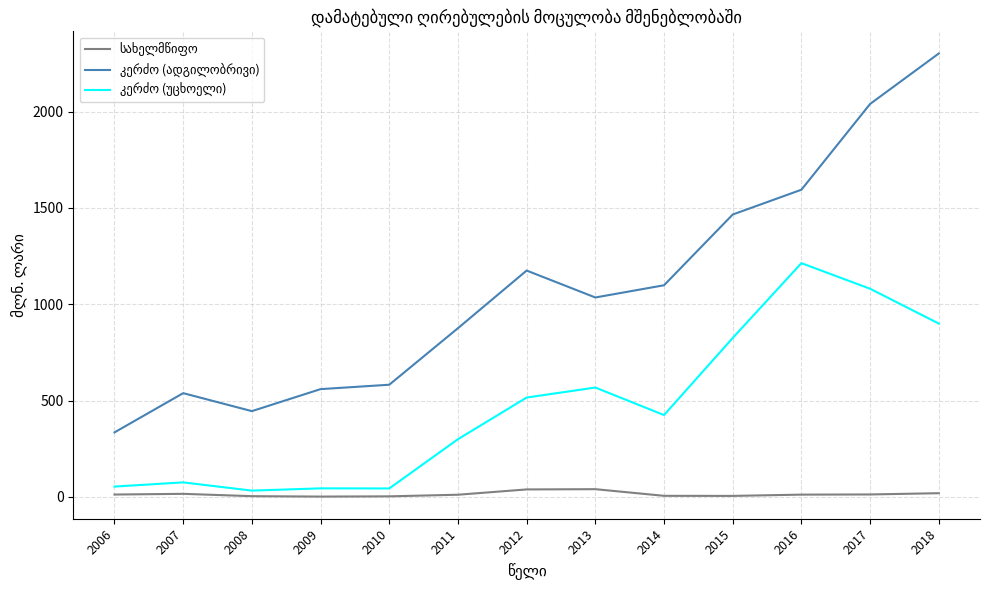

What is the greatest value displayed?

2301.4